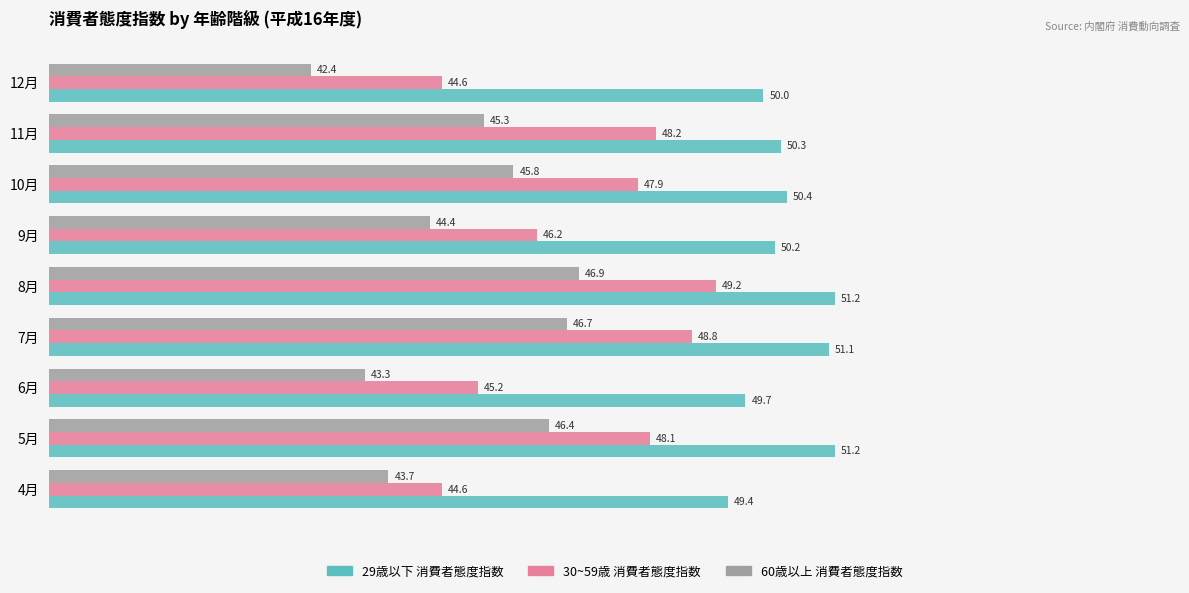

Which label corresponds to the smallest value in the chart?

12月